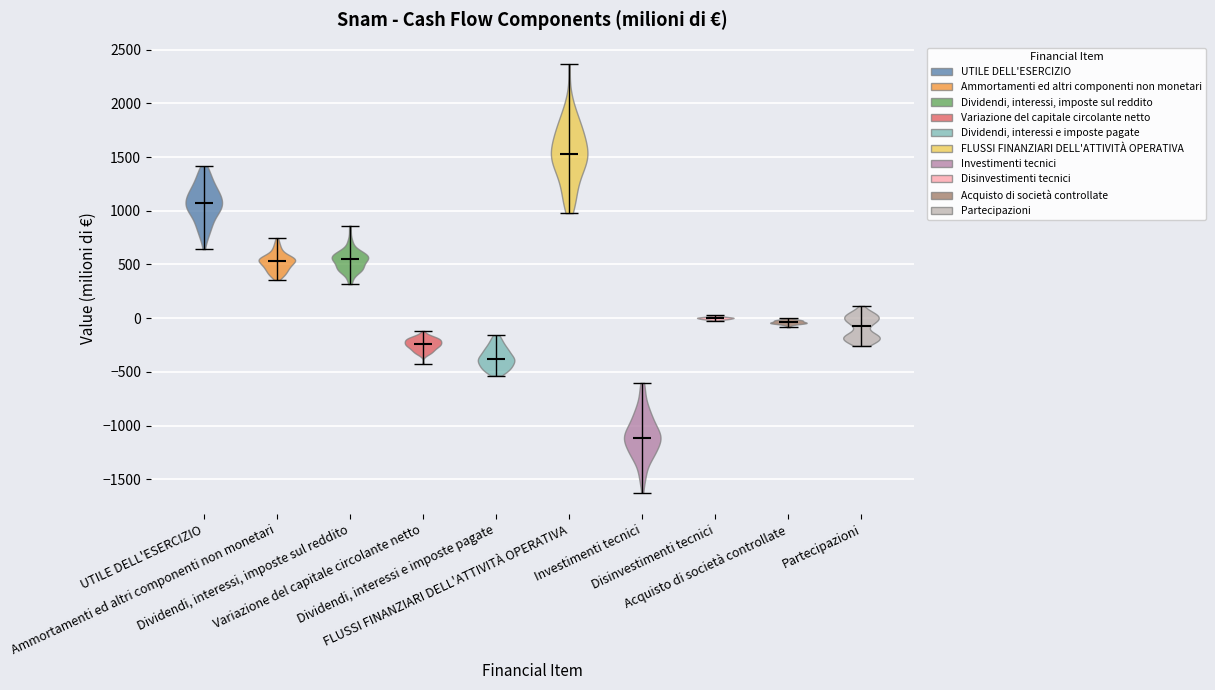

Reading left to right, read every violin against the y-axis: where its median line is, and the lowest and highest points it reaches. The values are not printed on the chart, so give them approximately, as read against the axis.

UTILE DELL'ESERCIZIO: median line 1050, lowest point 650, highest point 1400
Ammortamenti ed altri componenti non monetari: median line 550, lowest point 350, highest point 750
Dividendi, interessi, imposte sul reddito: median line 550, lowest point 300, highest point 850
Variazione del capitale circolante netto: median line -250, lowest point -400, highest point -100
Dividendi, interessi e imposte pagate: median line -400, lowest point -550, highest point -150
FLUSSI FINANZIARI DELL'ATTIVITÀ OPERATIVA: median line 1550, lowest point 1000, highest point 2350
Investimenti tecnici: median line -1100, lowest point -1600, highest point -600
Disinvestimenti tecnici: median line 0, lowest point 0, highest point 50
Acquisto di società controllate: median line -50, lowest point -100, highest point 0
Partecipazioni: median line -100, lowest point -250, highest point 100